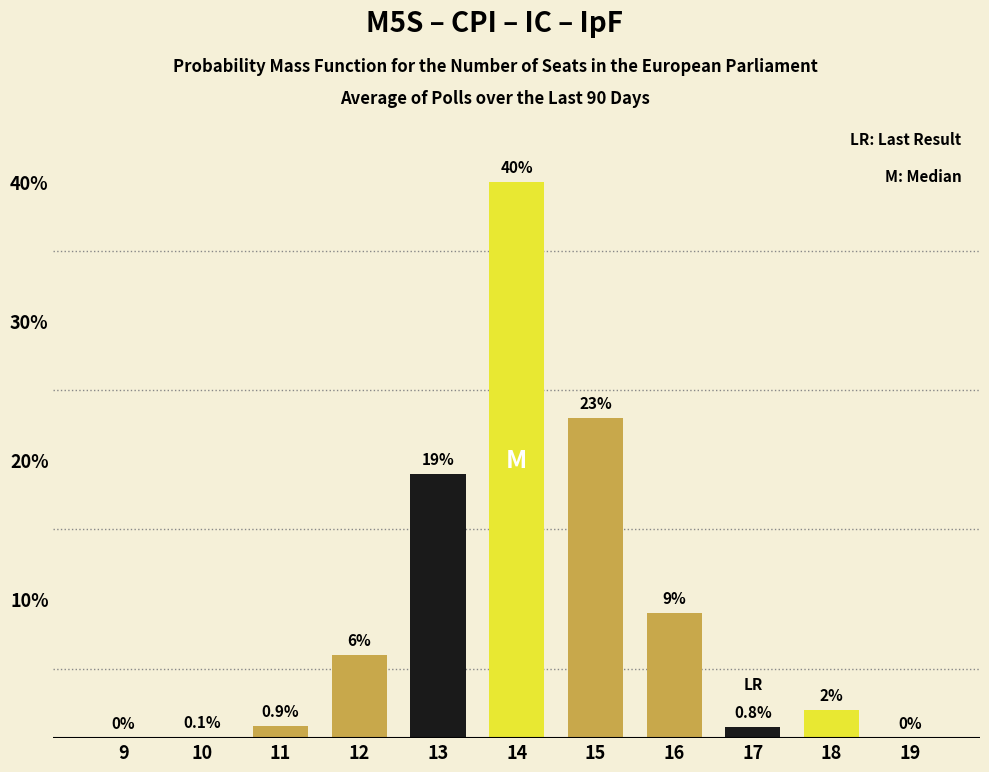

Reading right to left, list all the values displayed in this chart.

19=0.0	18=2.0	17=0.8	16=9.0	15=23.0	14=40.0	13=19.0	12=6.0	11=0.9	10=0.1	9=0.0